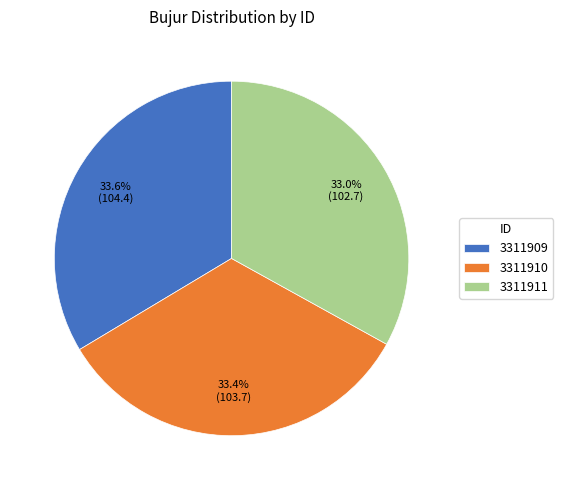

Which has a higher value, 3311911 or 3311909?

3311909